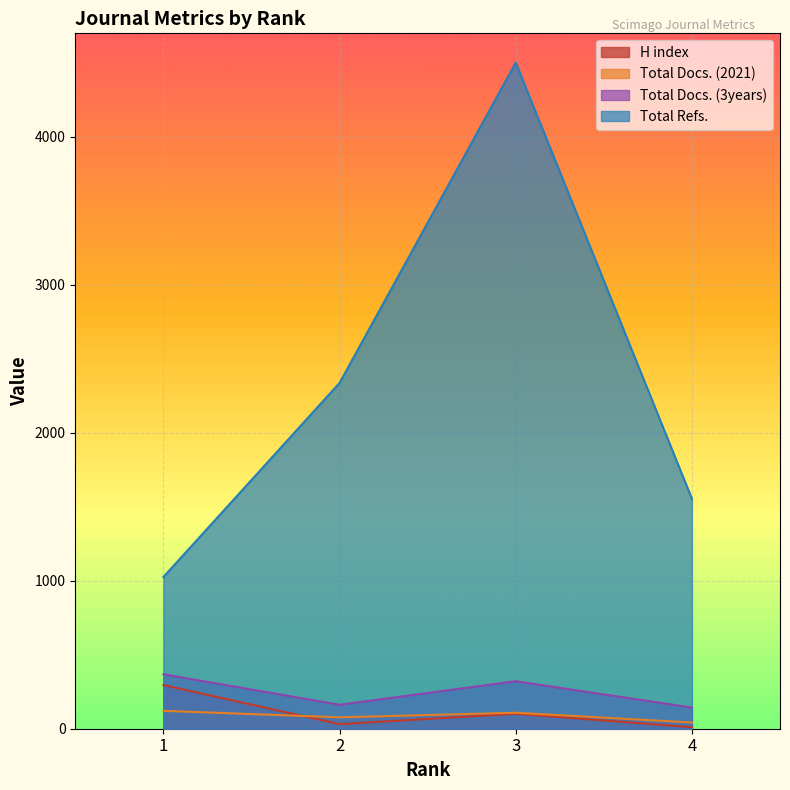

Which series has the largest total across all categories?

Total Refs.